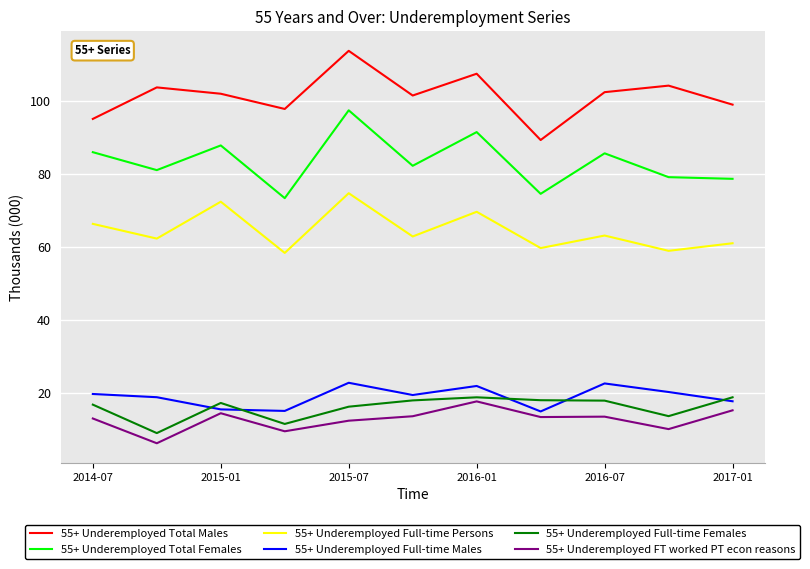

True or false: 55+ Underemployed Full-time Females and 55+ Underemployed Full-time Persons cross at least once.

False